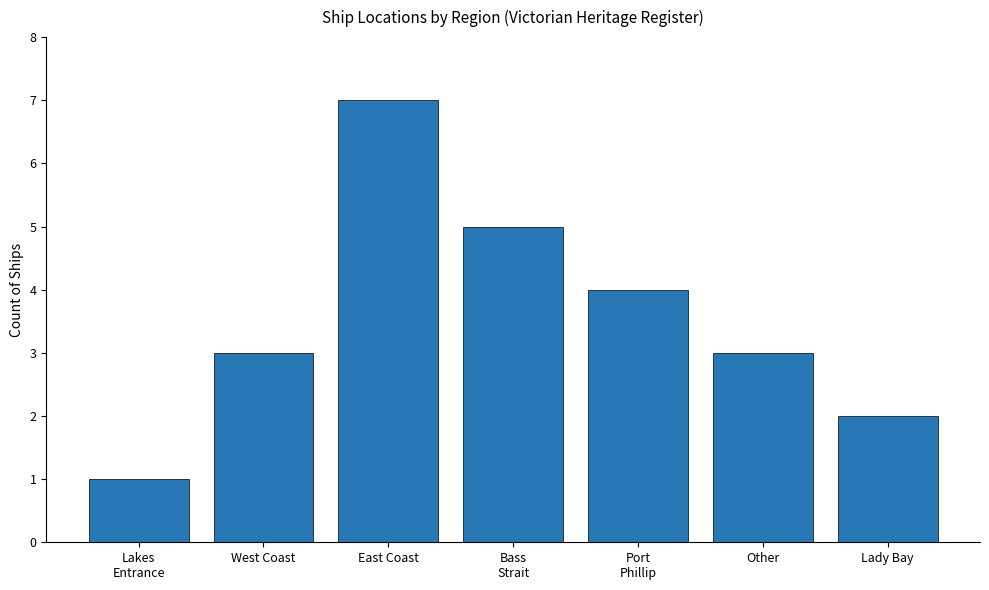

Count the number of data series in this chart.

1